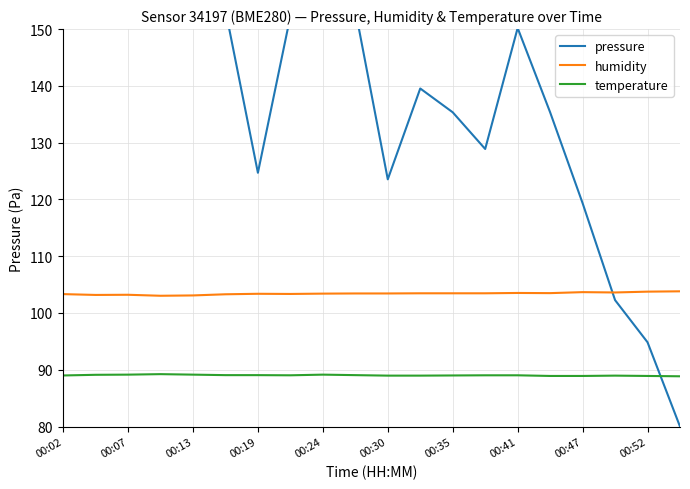

What is the average value of the humidity series?

103.4